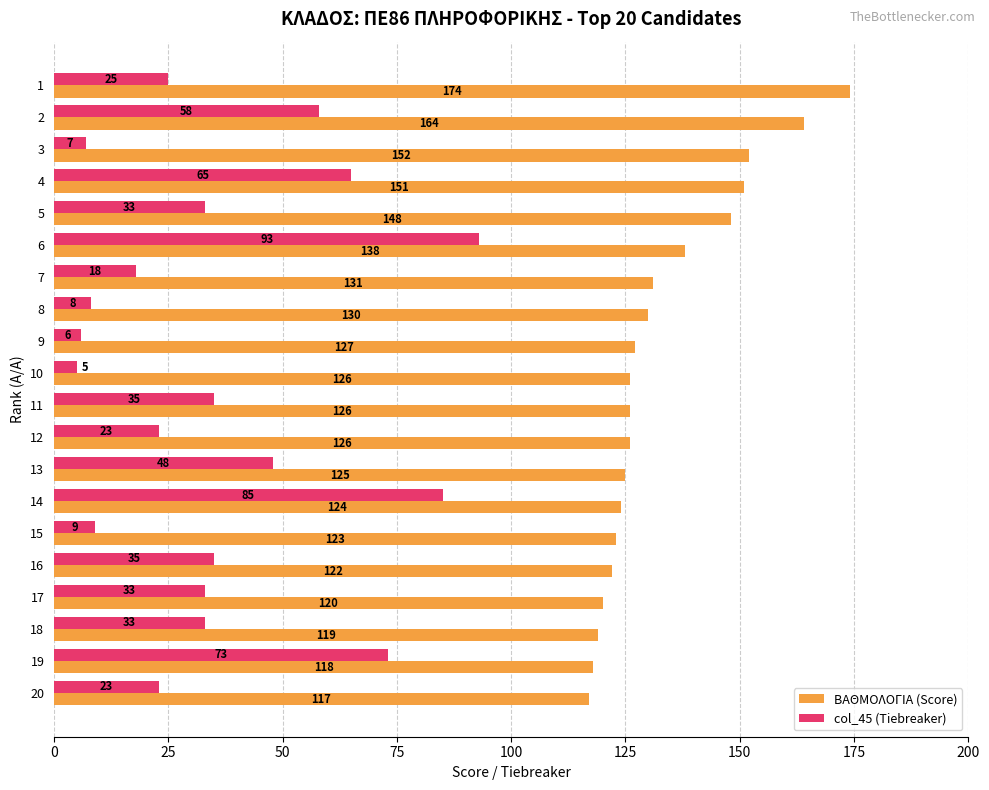

At how many categories does at least one series exceed 110?

20